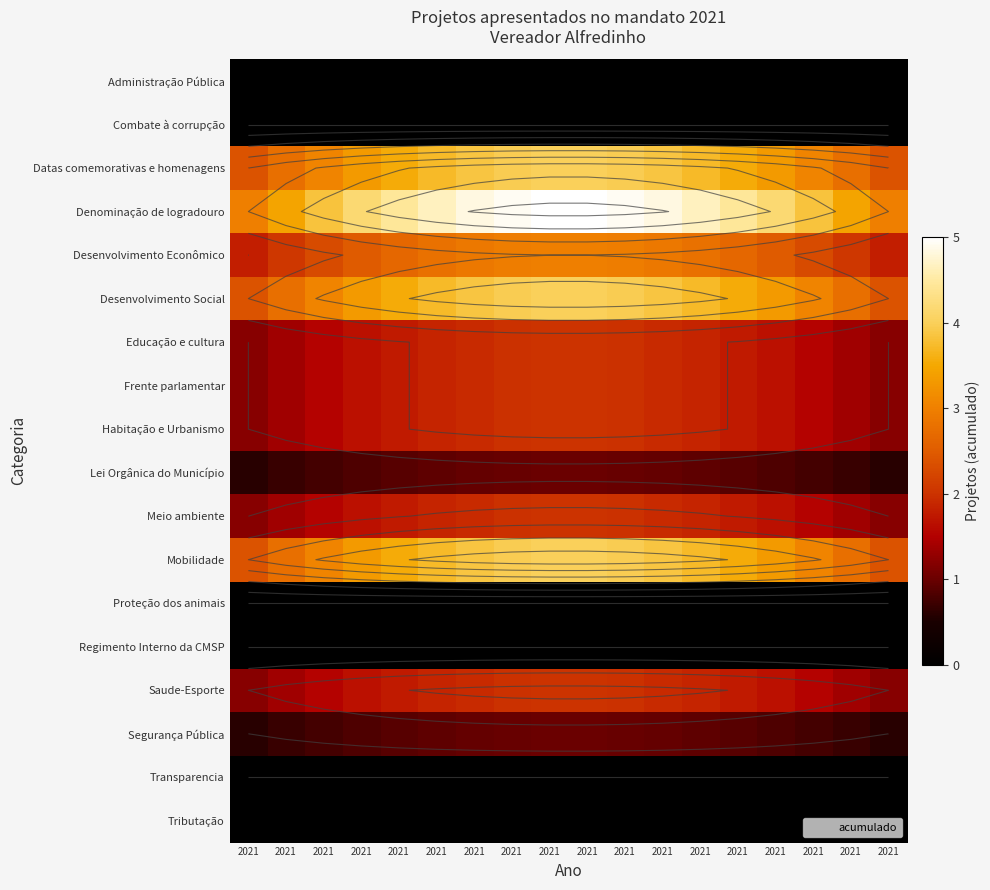

Is the value of Desenvolvimento Social at 2021 greater than the value of Saude-Esporte at 2021?

Yes